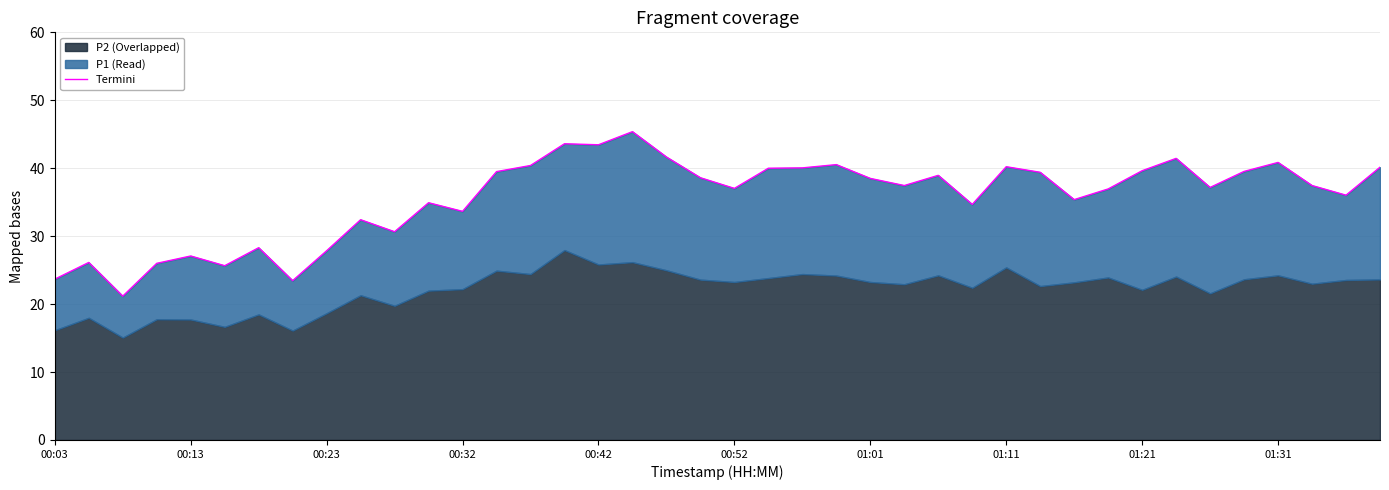

What is the average value?

35.6